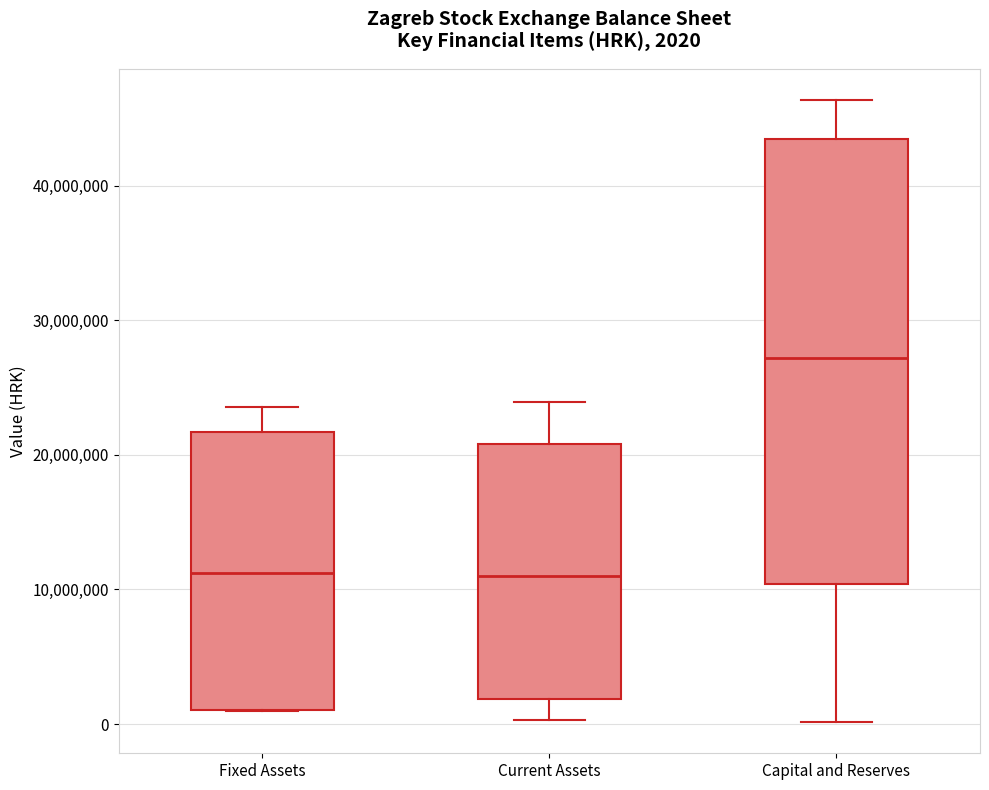

Which box has the highest median line?

Capital and Reserves